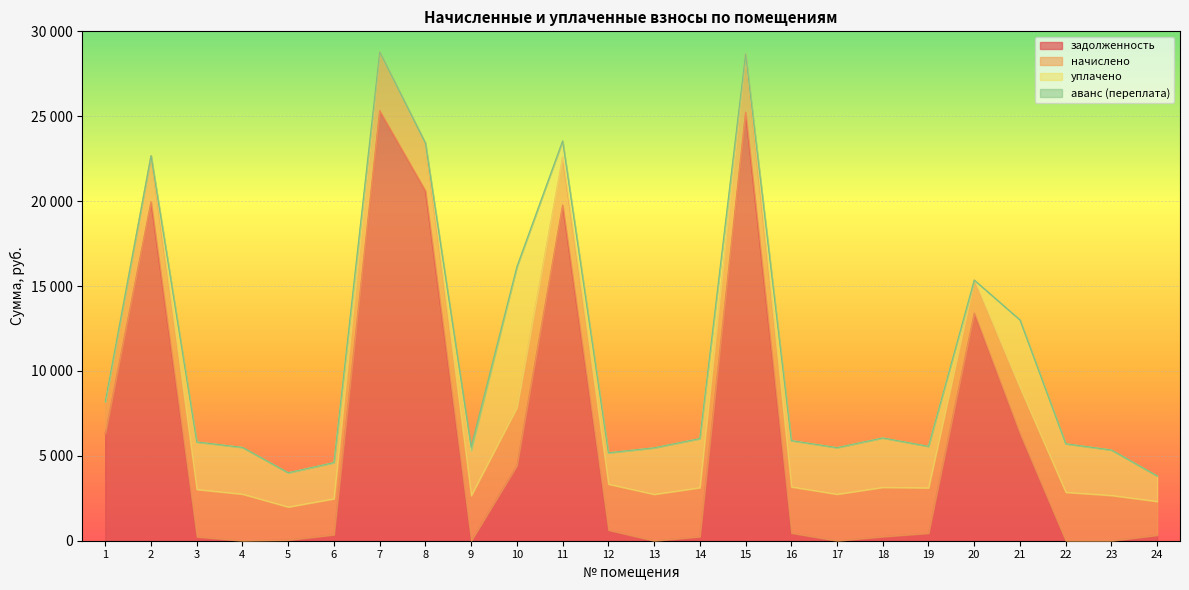

Which category has the highest value in the аванс (переплата) series?

9